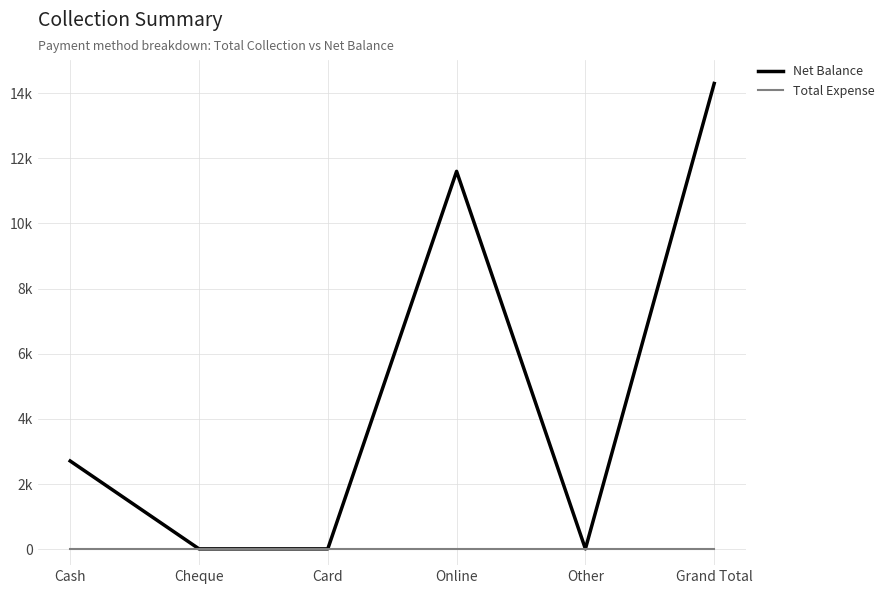

What is the label of the 3rd point from the left?

Card